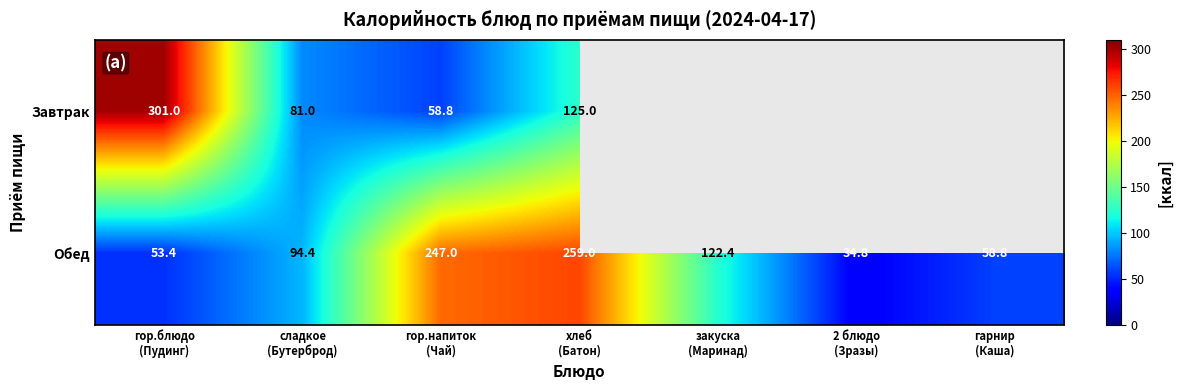

How many data points in Обед are above 94?

4